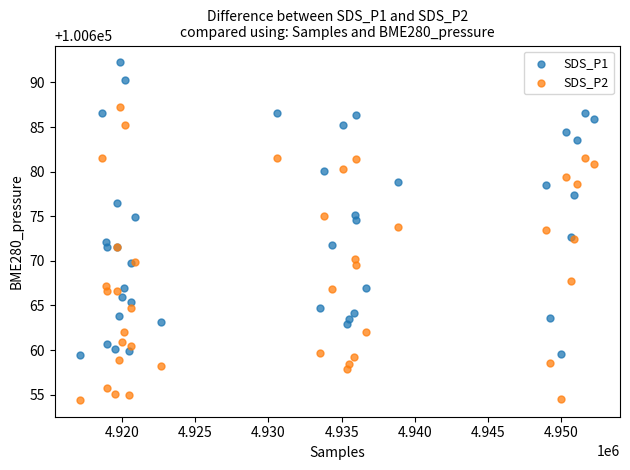

Which series reaches the maximum Y coordinate?

SDS_P1